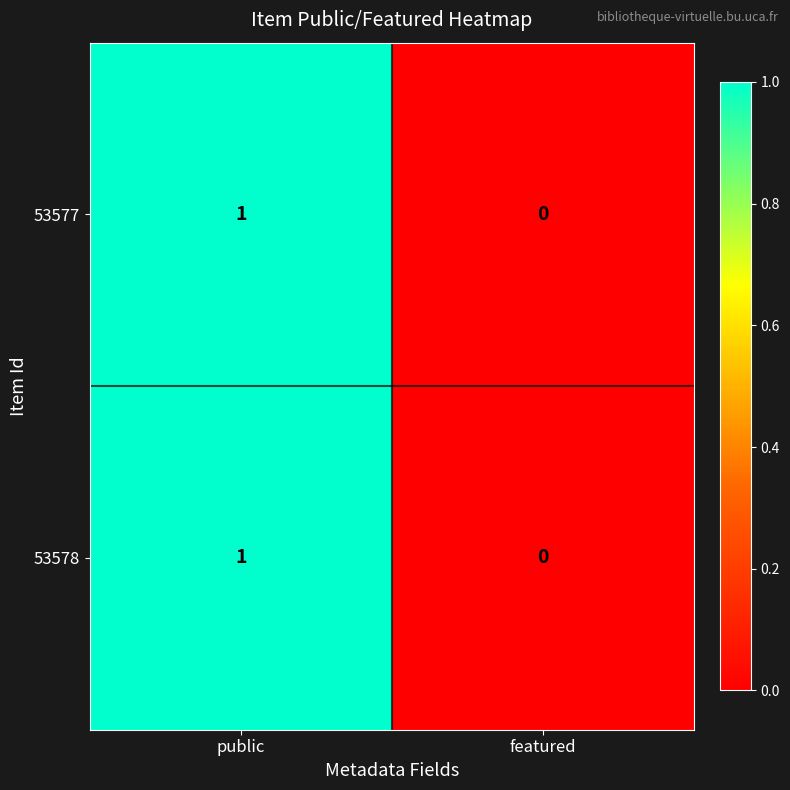

The value of 53577 at featured is 0. True or false?

True